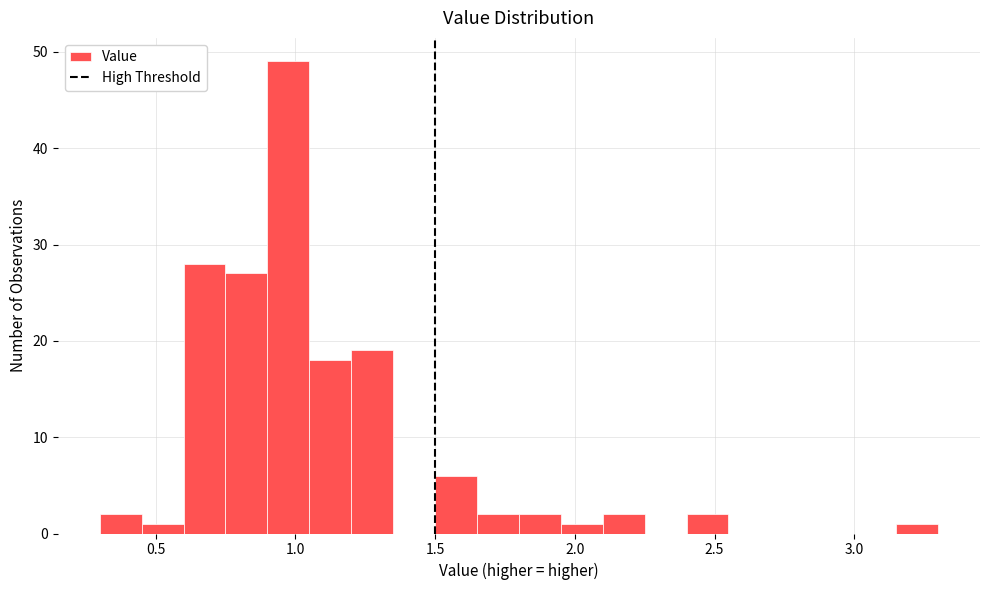

Read against the x-axis, roughly where is the centre of the tallest bar?

1.00